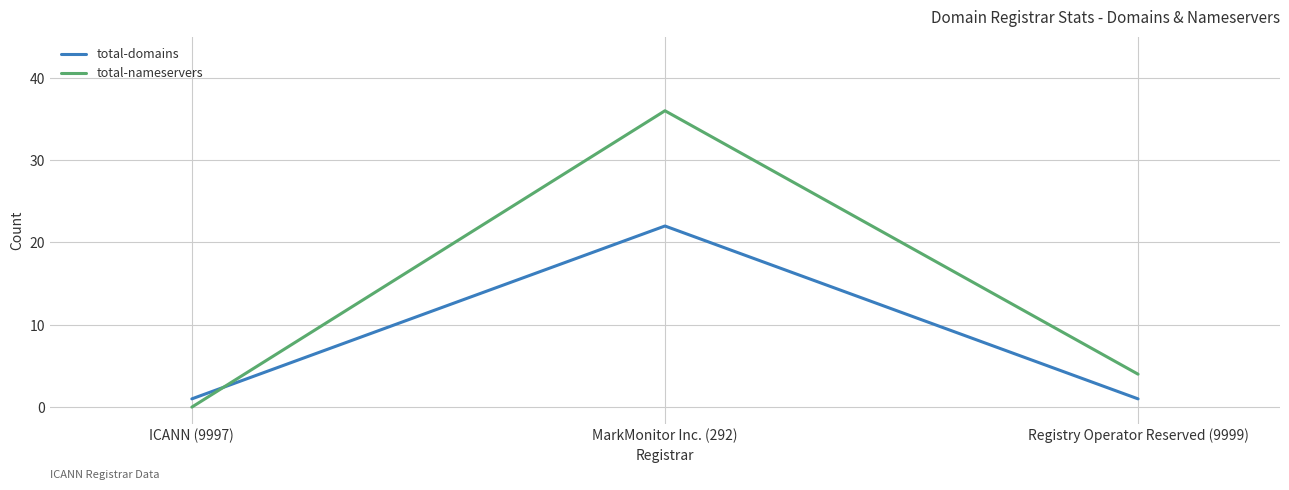

At which category is the sum across all series the highest?

MarkMonitor Inc. (292)